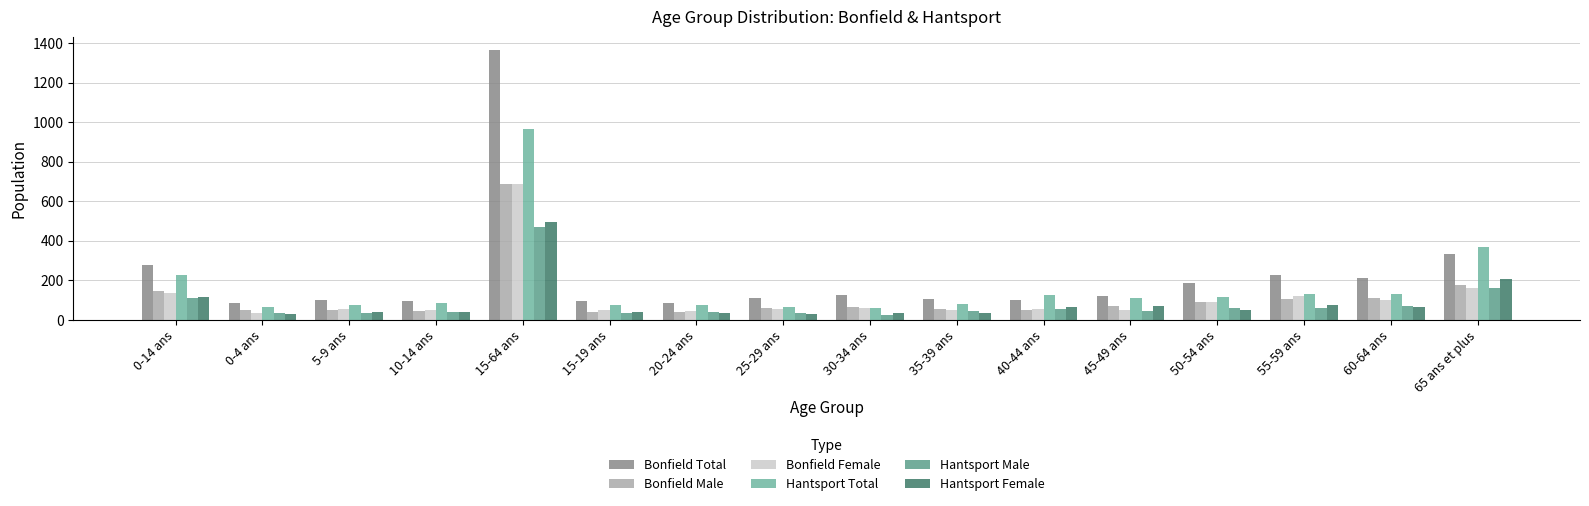

Which label corresponds to the largest value in the chart?

15-64 ans